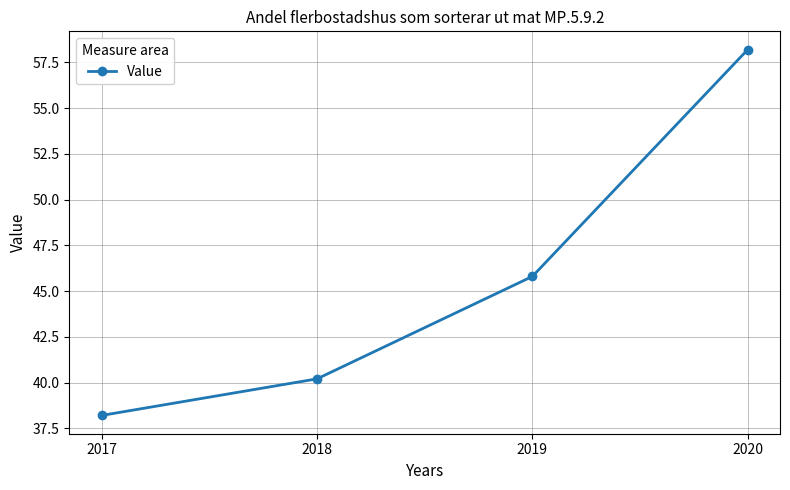

How many data points does each series have?

4